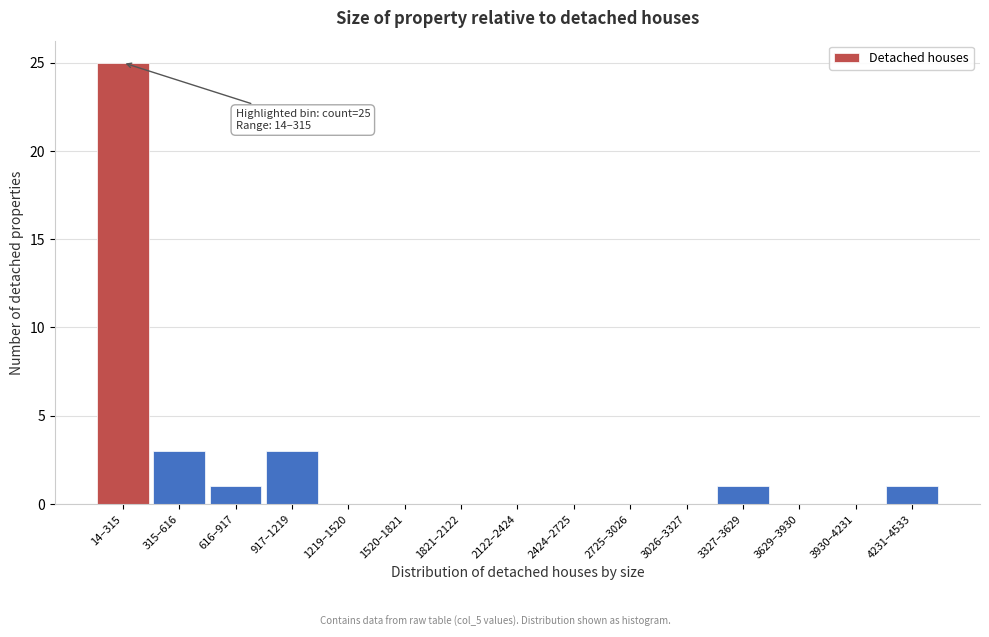

Reading right to left, extract all data points from this chart.

4231–4533=1	3930–4231=0	3629–3930=0	3327–3629=1	3026–3327=0	2725–3026=0	2424–2725=0	2122–2424=0	1821–2122=0	1520–1821=0	1219–1520=0	917–1219=3	616–917=1	315–616=3	14–315=25